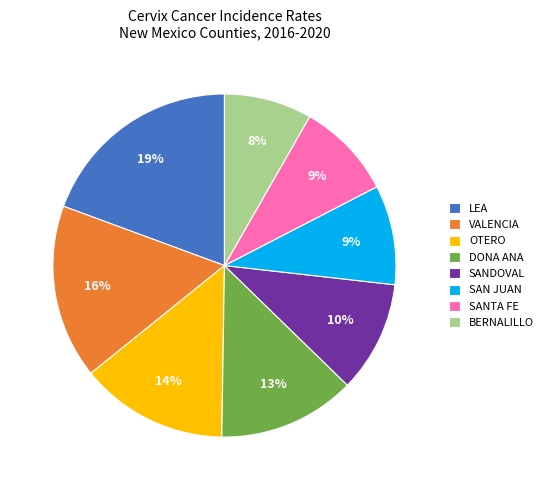

Is the sum of BERNALILLO and SANTA FE greater than half?

No